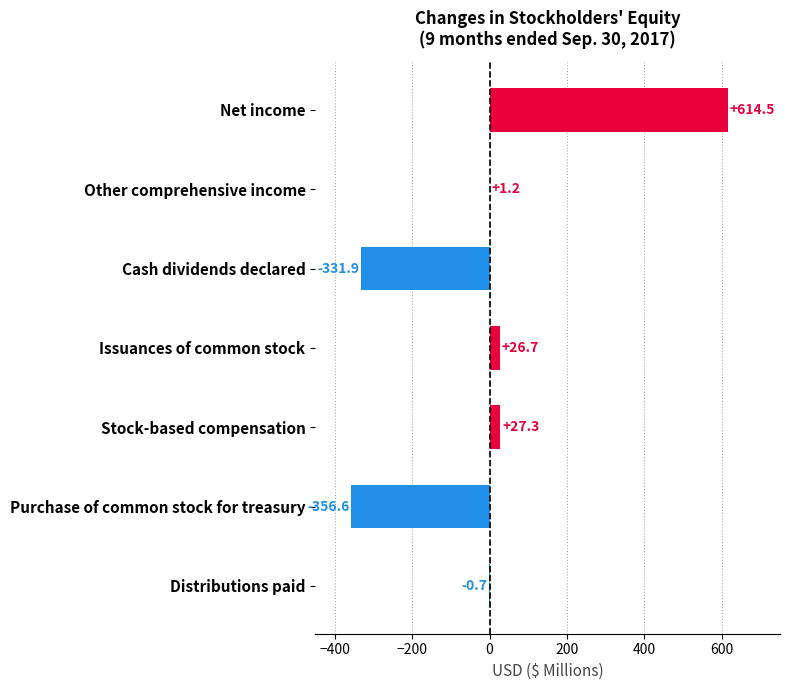

Reading top to bottom, what are all the values shown in this chart?

Net income=614.5	Other comprehensive income=1.2	Cash dividends declared=-331.9	Issuances of common stock=26.7	Stock-based compensation=27.3	Purchase of common stock for treasury=-356.6	Distributions paid=-0.7